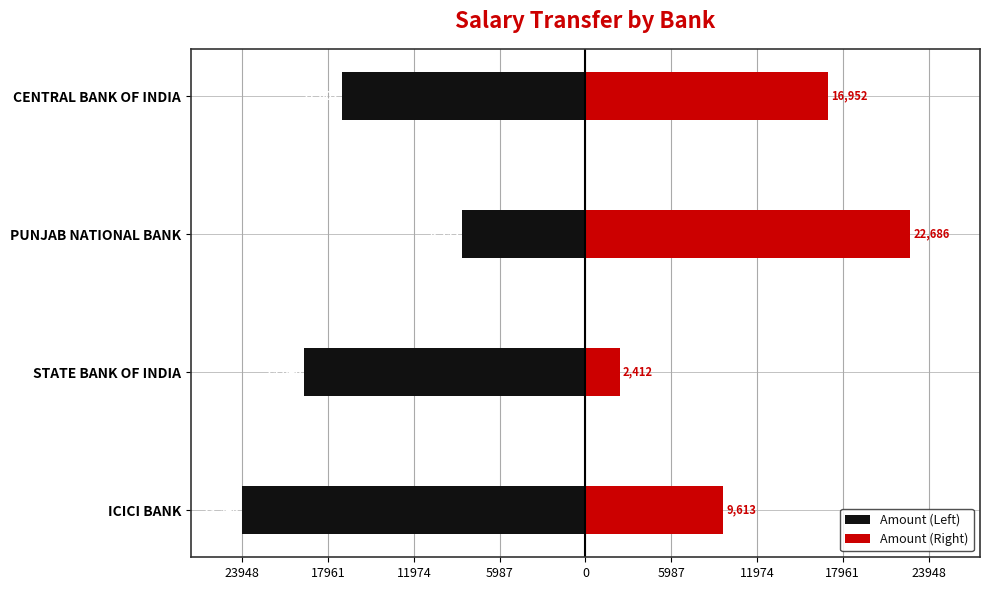

How many data points does each series have?

4